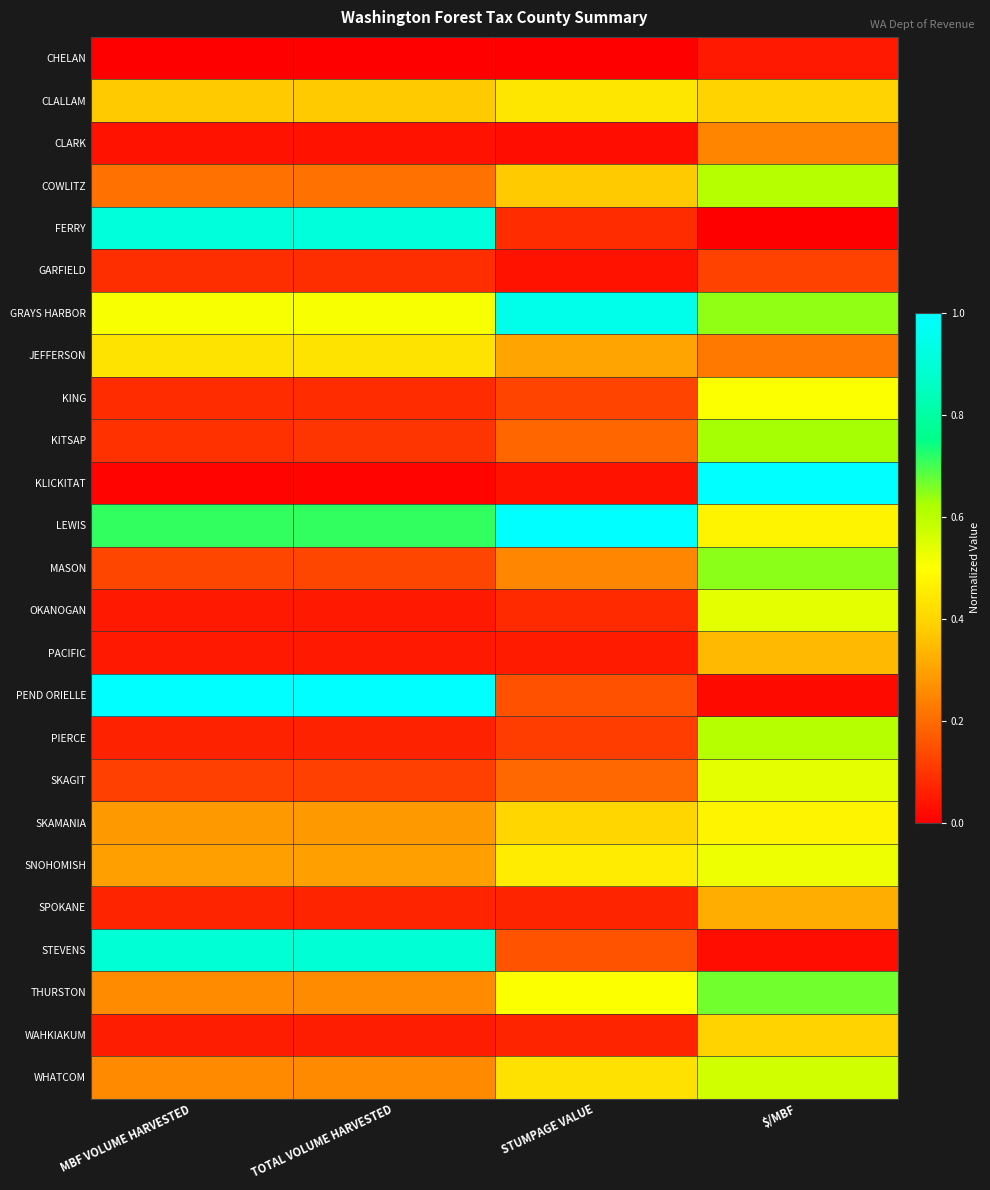

At which category is the sum across all series the highest?

$/MBF